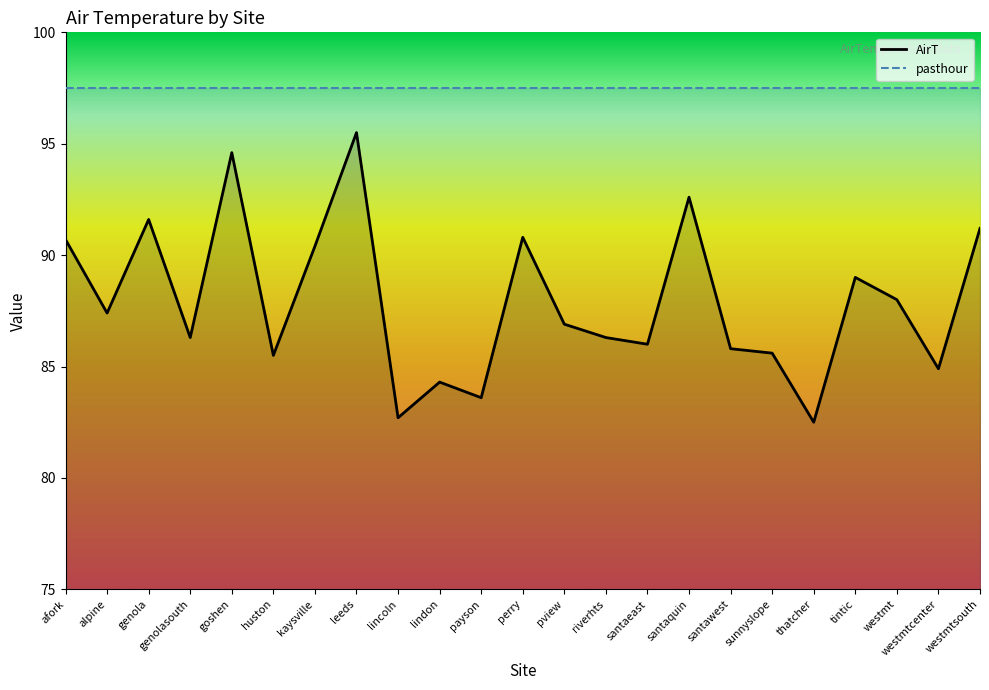

The pasthour series shows 127.9 at santaquin. True or false?

False